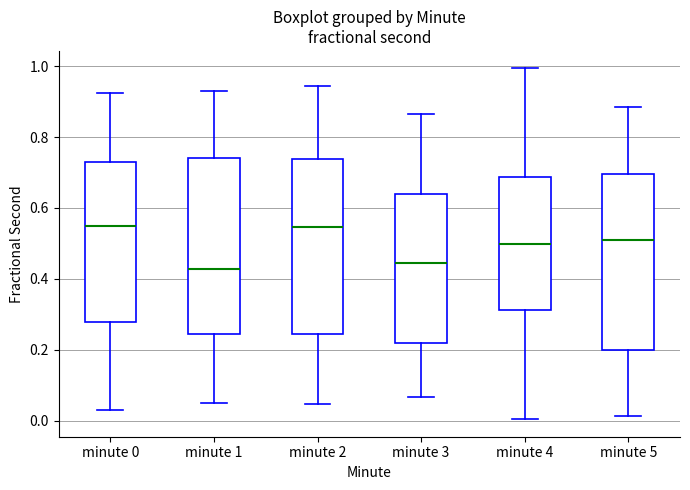

Where does the upper whisker of the box for minute 3 end on the y-axis? The values are not printed on the chart, so give them approximately, as read against the axis.

0.86